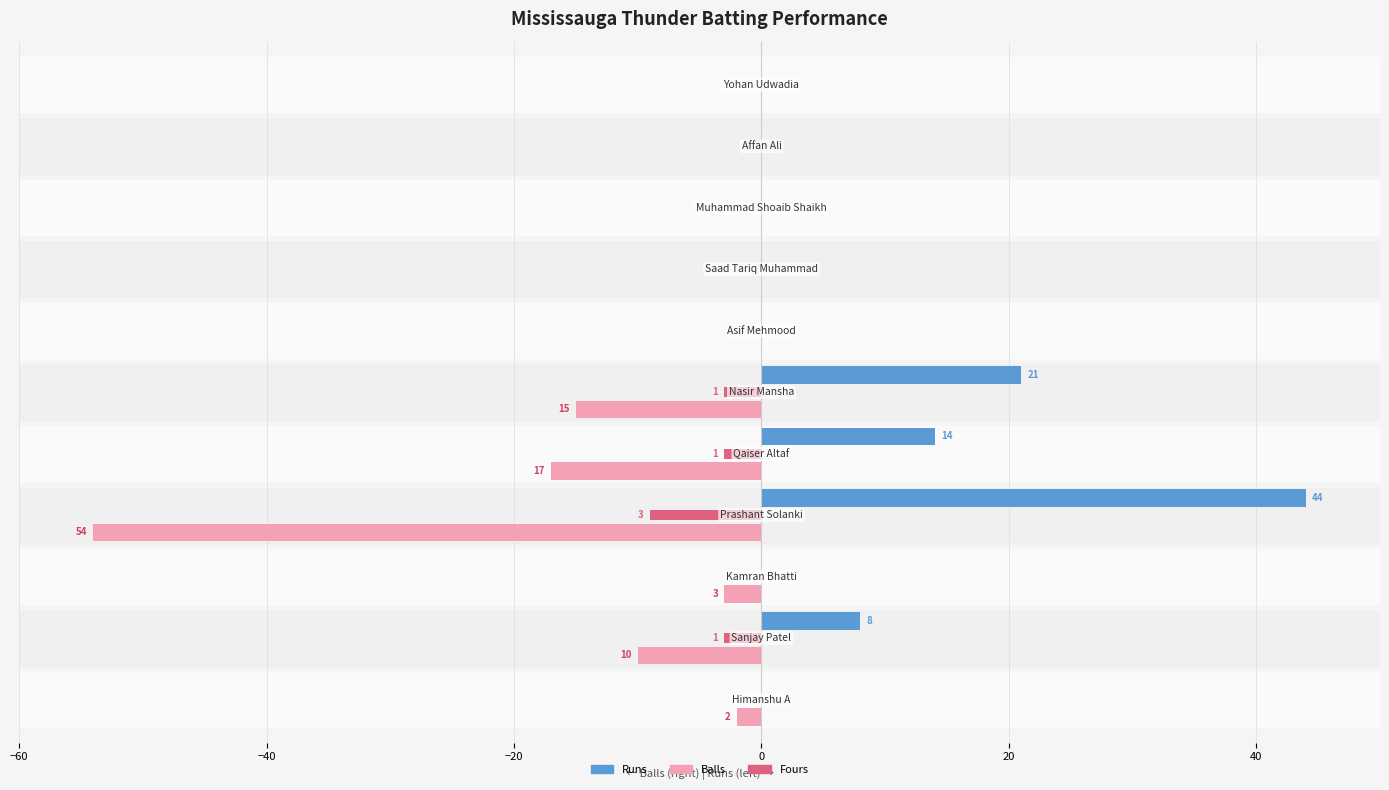

Which series has the largest total across all categories?

Runs